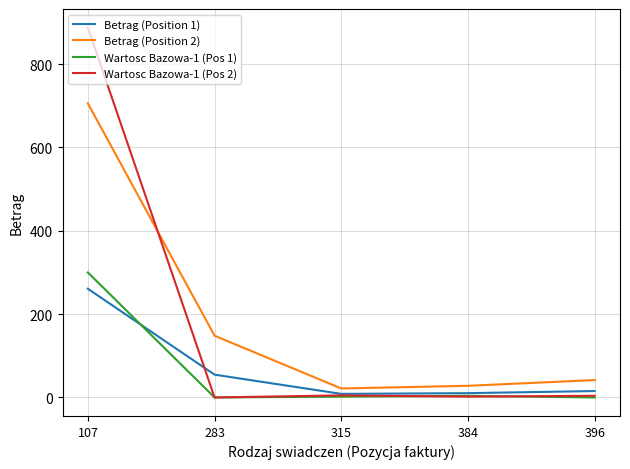

Which series has the widest spread of values?

Wartosc Bazowa-1 (Pos 2)